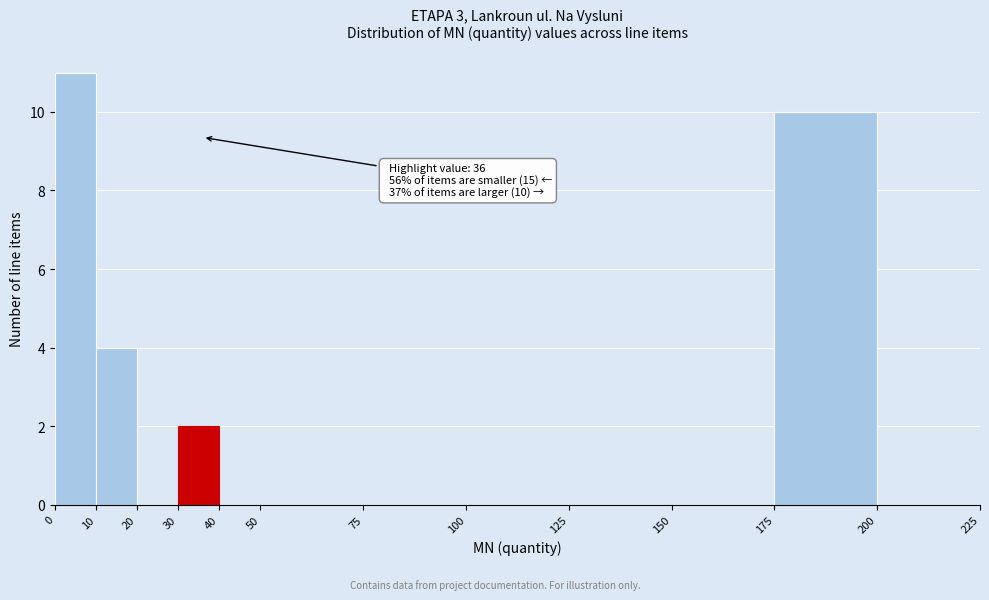

Which range on the x-axis has the tallest bar?

0 to 10